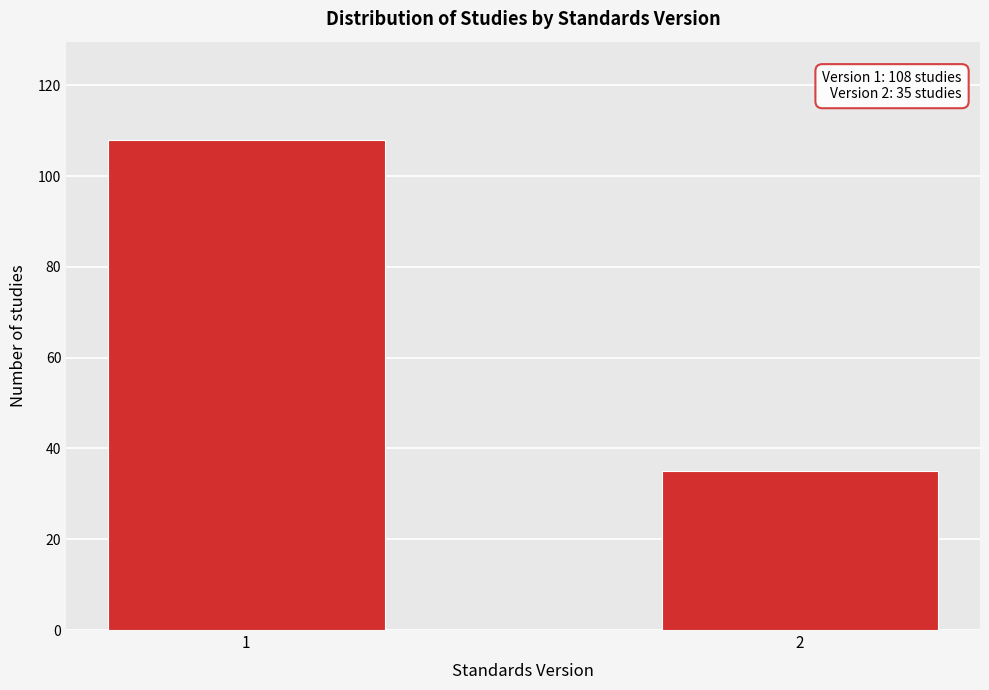

Reading left to right, list all the values displayed in this chart.

108	35